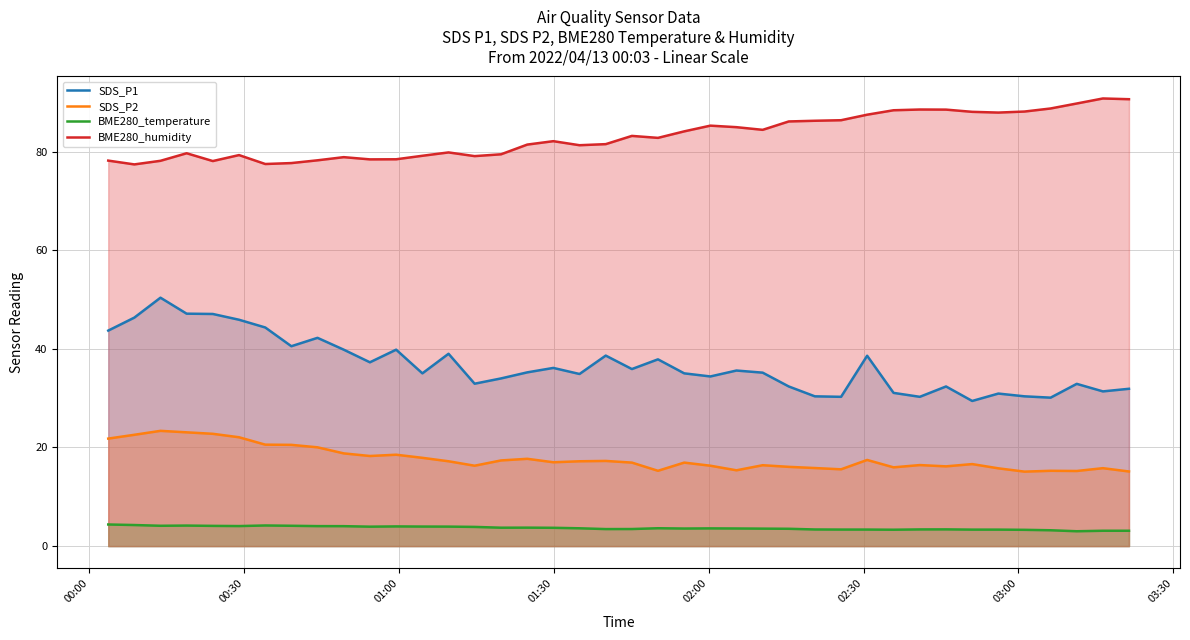

How many interior local valleys does the BME280_temperature series have?

8